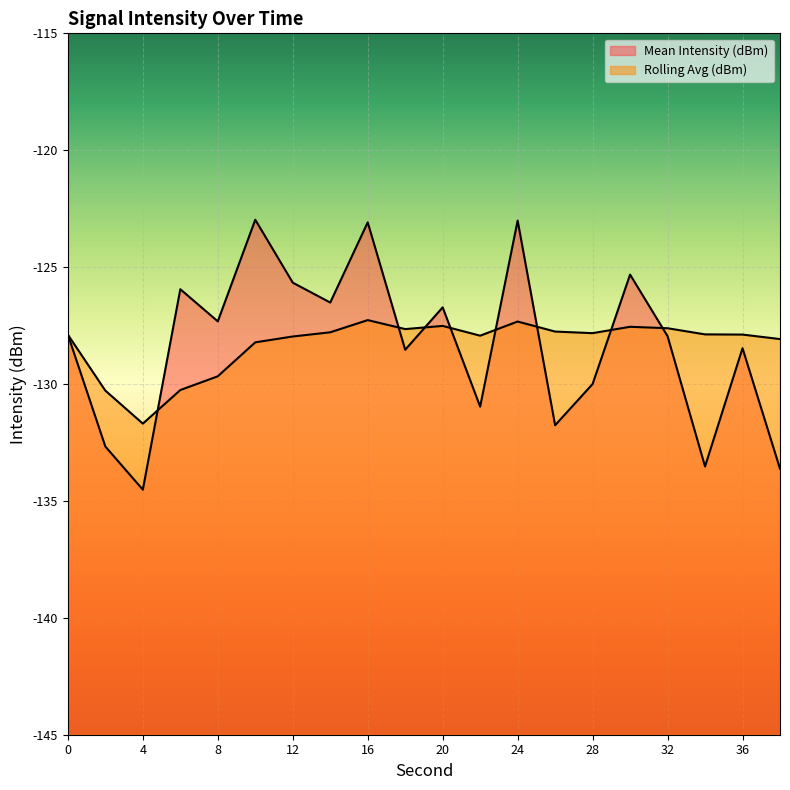

How many interior local peaks does the Rolling Avg (dBm) line series have?

4